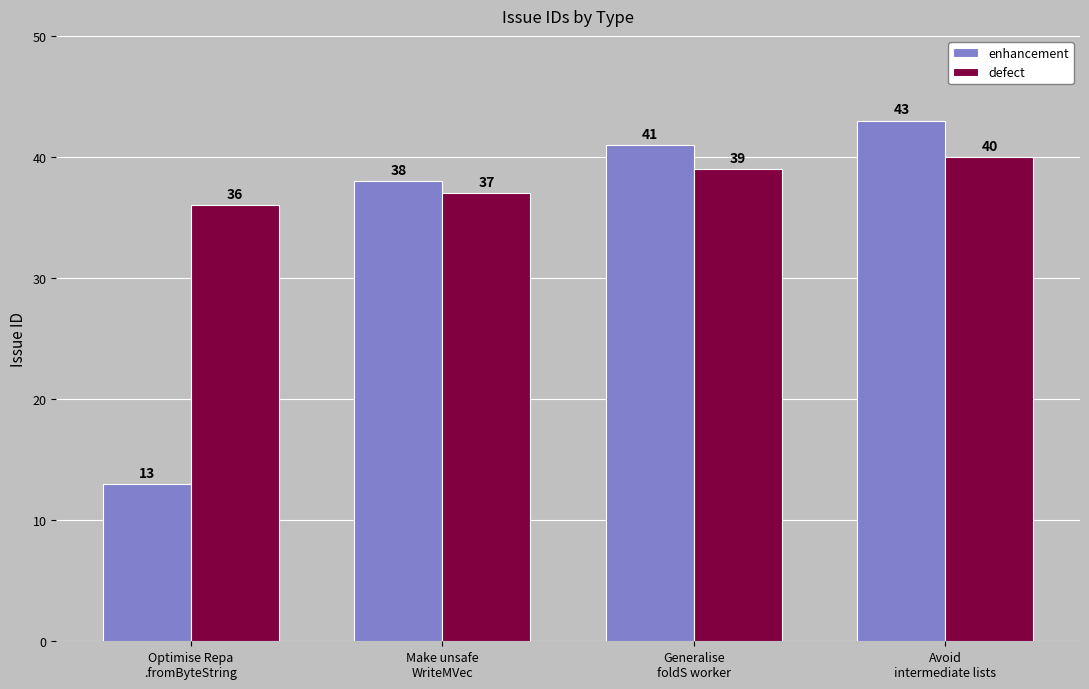

Which category has the highest value in the enhancement series?

Avoid
intermediate lists